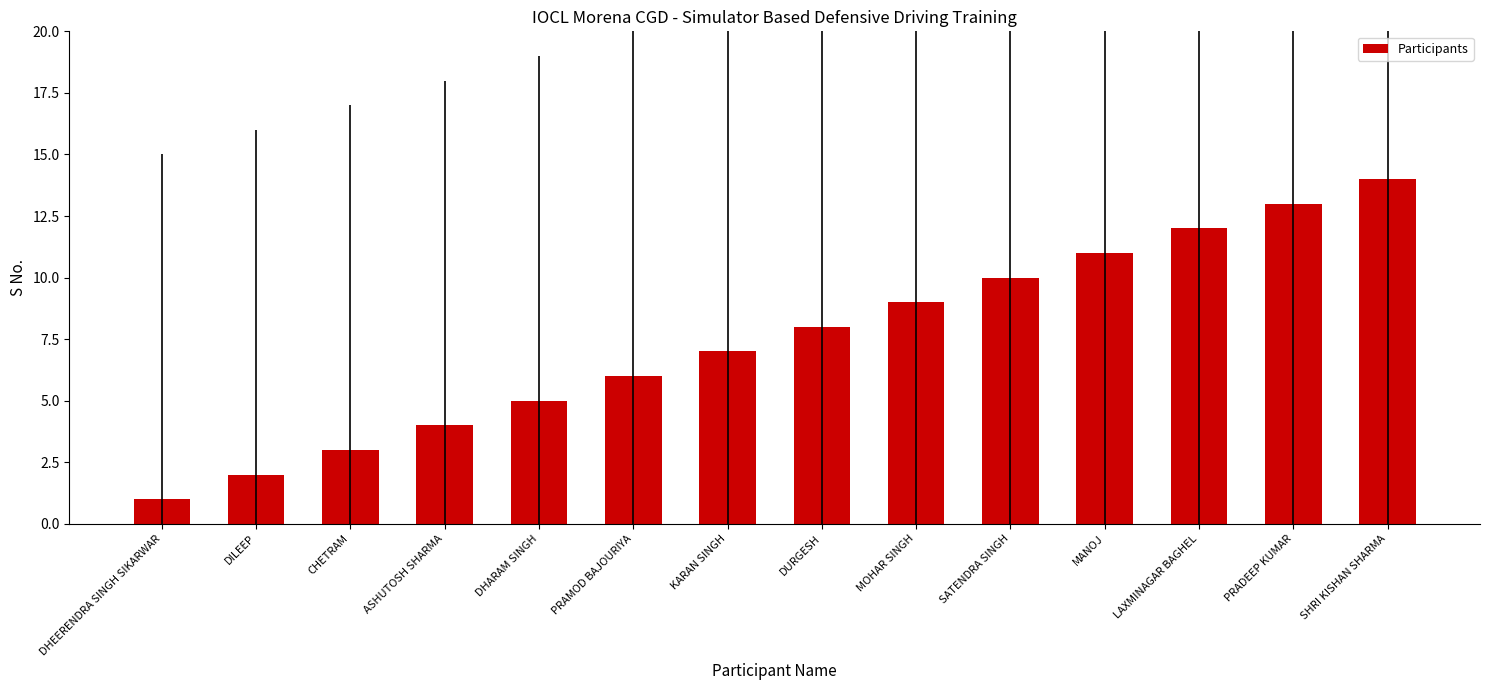

What is the smallest value displayed?

1